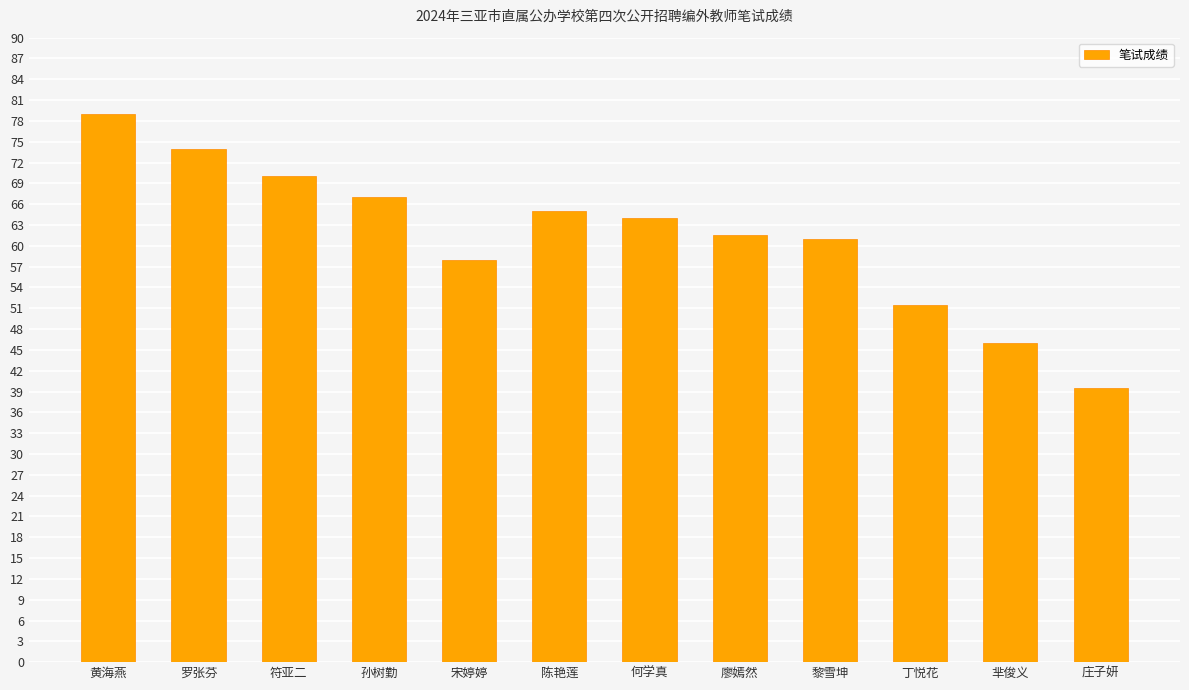

Reading left to right, list all the values displayed in this chart.

黄海燕=79.0	罗张芬=74.0	符亚二=70.0	孙树勤=67.0	宋婷婷=58.0	陈艳莲=65.0	何学真=64.0	廖嫣然=61.5	黎雪坤=61.0	丁悦花=51.5	芈俊义=46.0	庄子妍=39.5